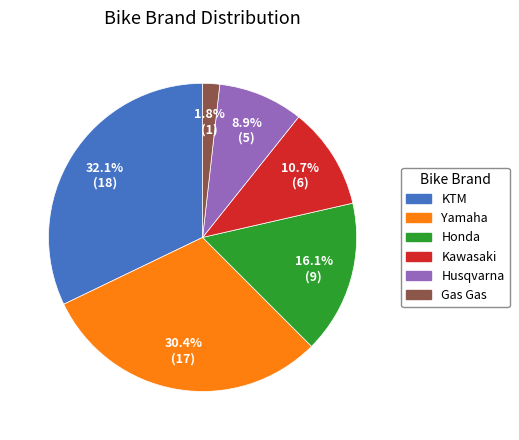

Approximately how many times larger is the value at KTM compared to Kawasaki?

3.0